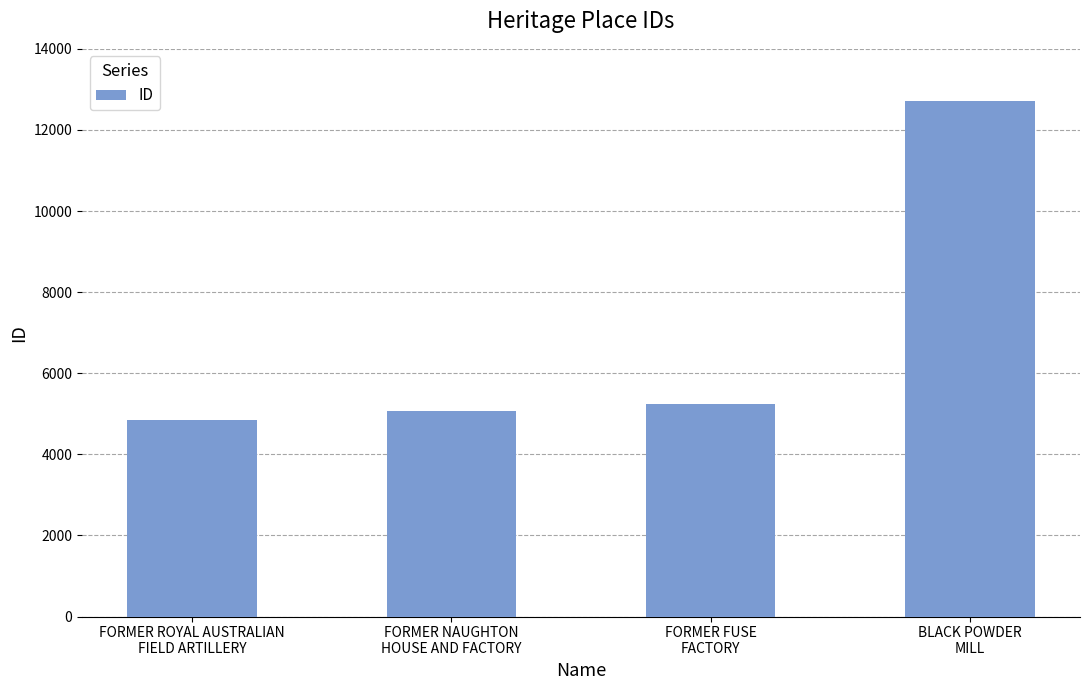

How many bars are there in total?

4